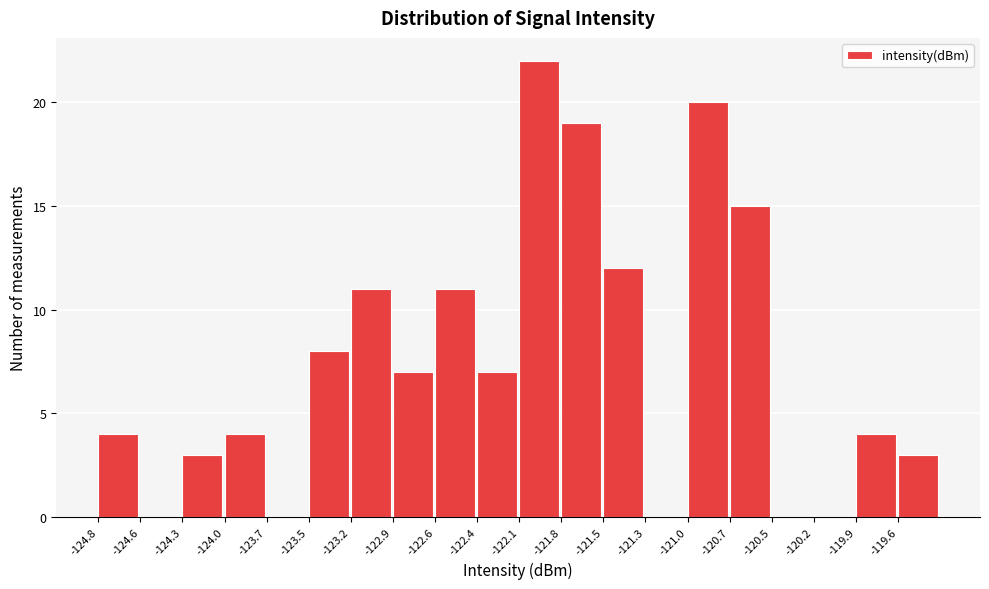

Reading left to right, list every bar in this chart as the range it spans on the x-axis followed by its height. Neither the bar edges nor the heights are printed on the chart, so give them approximately, as read against the axes.

-124.85 to -124.55: 4
-124.55 to -124.30: 0
-124.30 to -124.00: 3
-124.00 to -123.75: 4
-123.75 to -123.45: 0
-123.45 to -123.20: 8
-123.20 to -122.90: 11
-122.90 to -122.65: 7
-122.65 to -122.35: 11
-122.35 to -122.10: 7
-122.10 to -121.80: 22
-121.80 to -121.55: 19
-121.55 to -121.30: 12
-121.30 to -121.00: 0
-121.00 to -120.75: 20
-120.75 to -120.45: 15
-120.45 to -120.20: 0
-120.20 to -119.90: 0
-119.90 to -119.65: 4
-119.65 to -119.35: 3